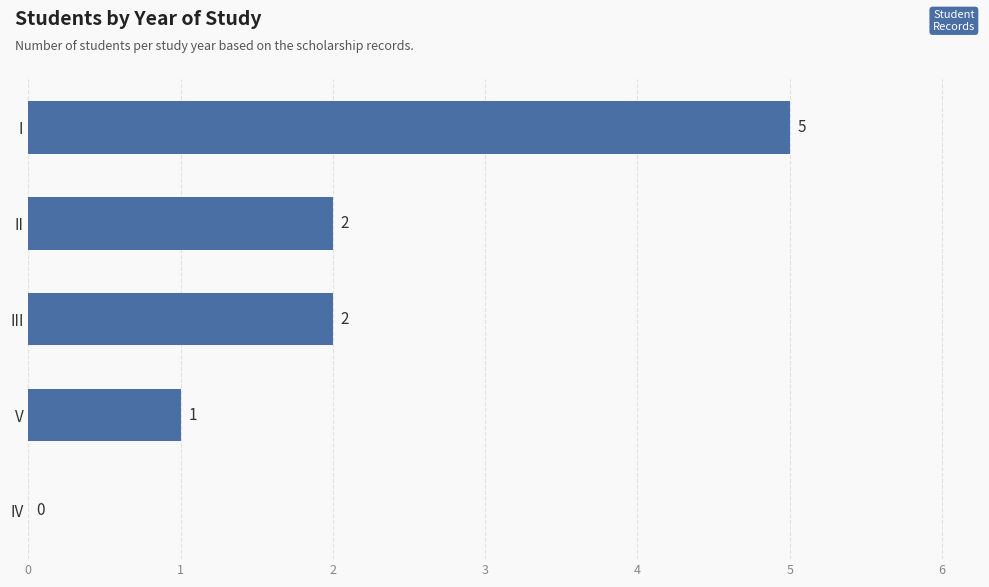

What is the sum of the values at III and II?

4